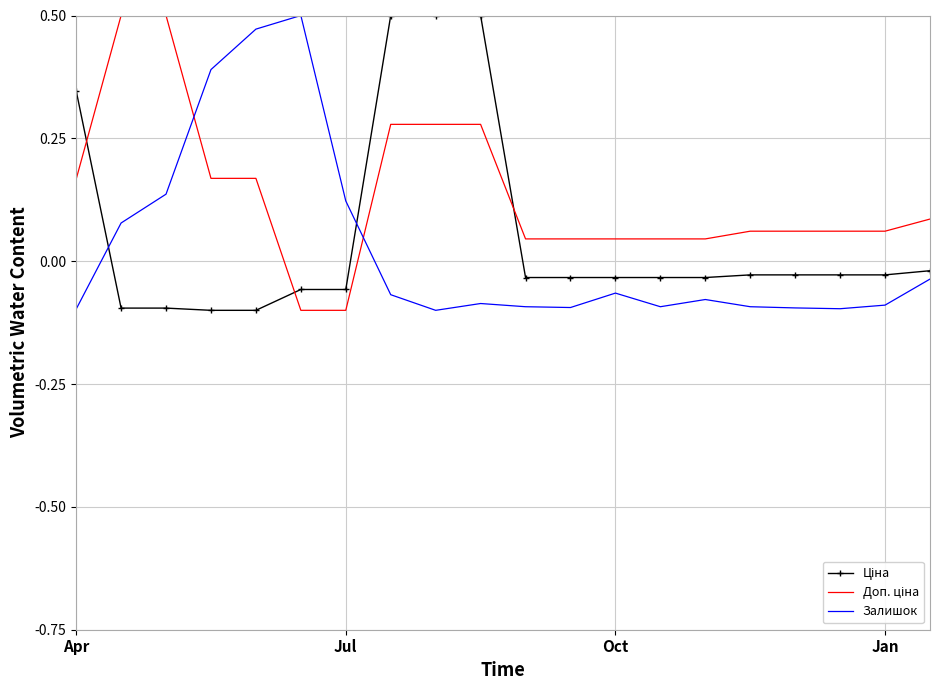

What is the difference between the maximum and second lowest values in the Залишок series?

0.6